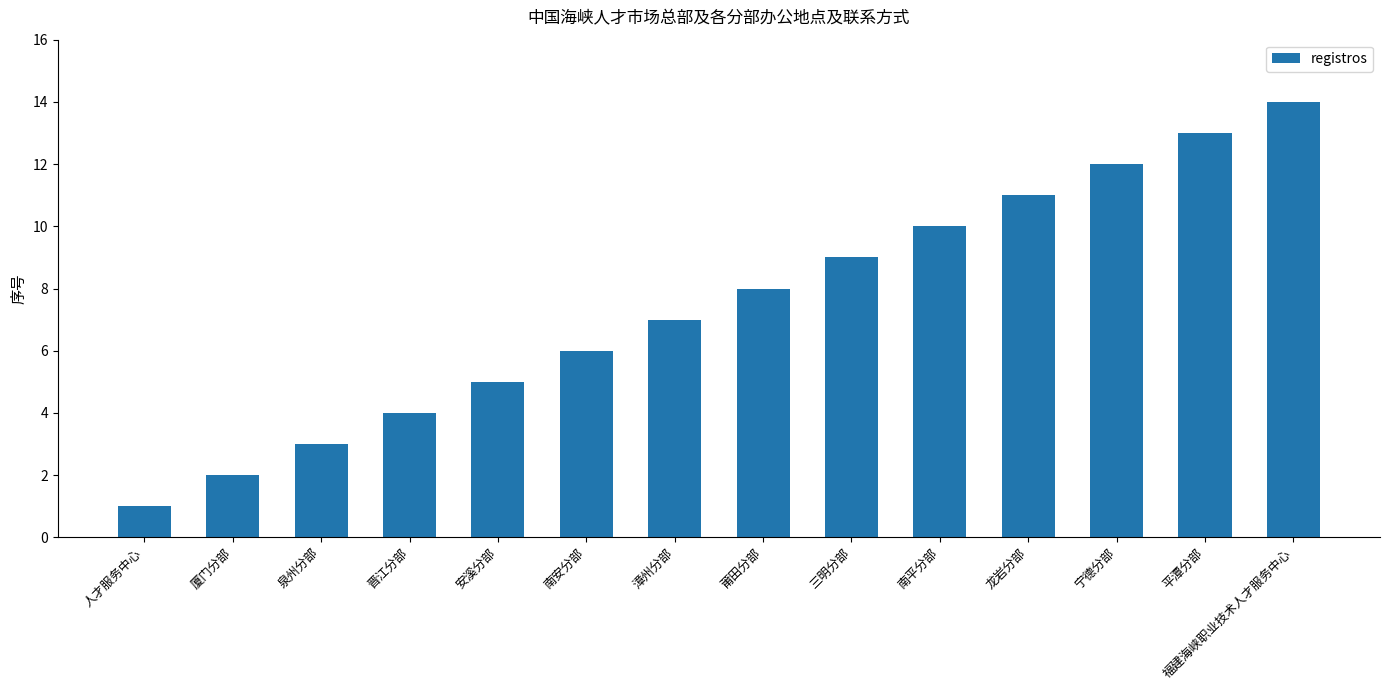

What is the average value?

8